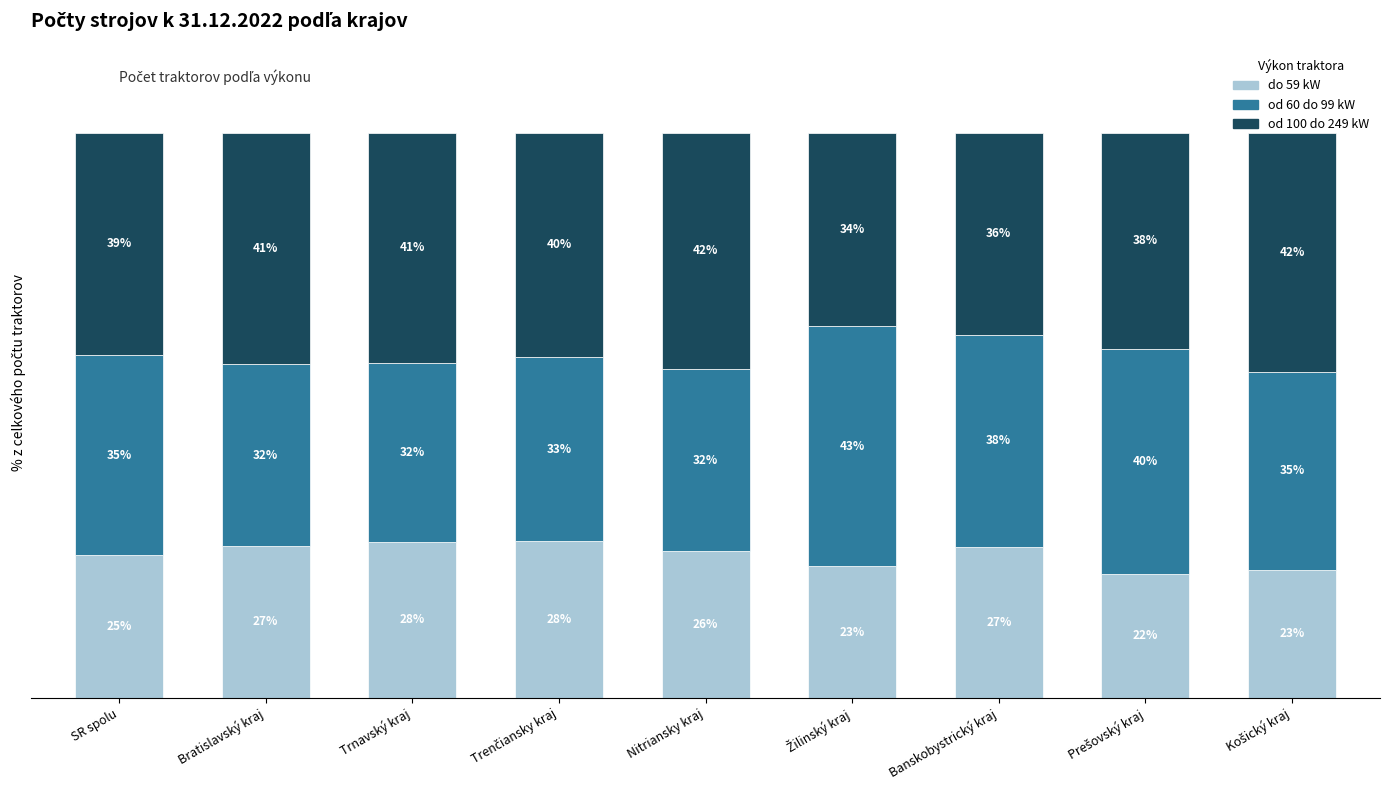

What position from the right is Bratislavský kraj?

8